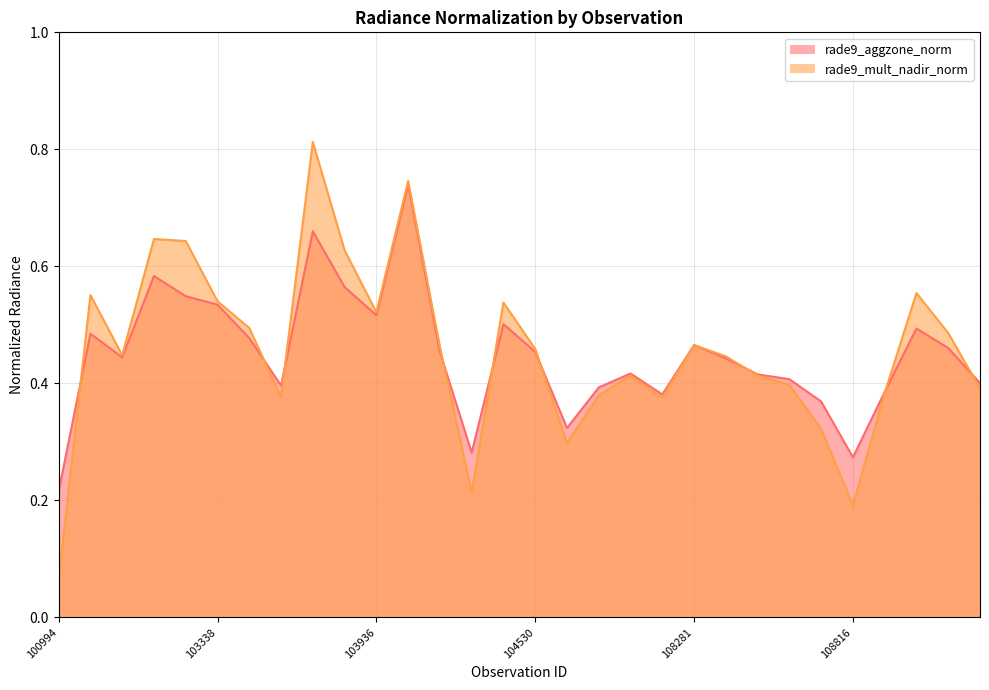

True or false: rade9_mult_nadir_norm and rade9_aggzone_norm cross at least once.

True